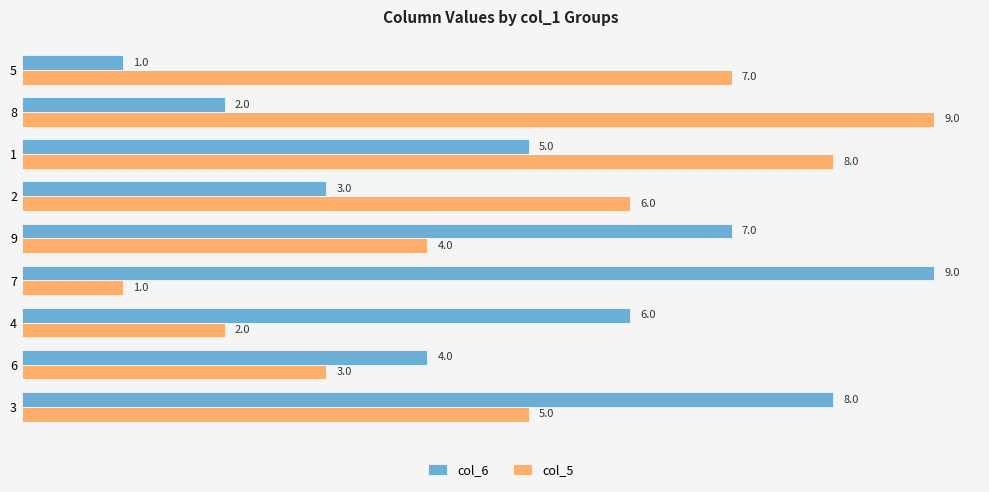

What is the difference between the second highest and second lowest values in the col_6 series?

6